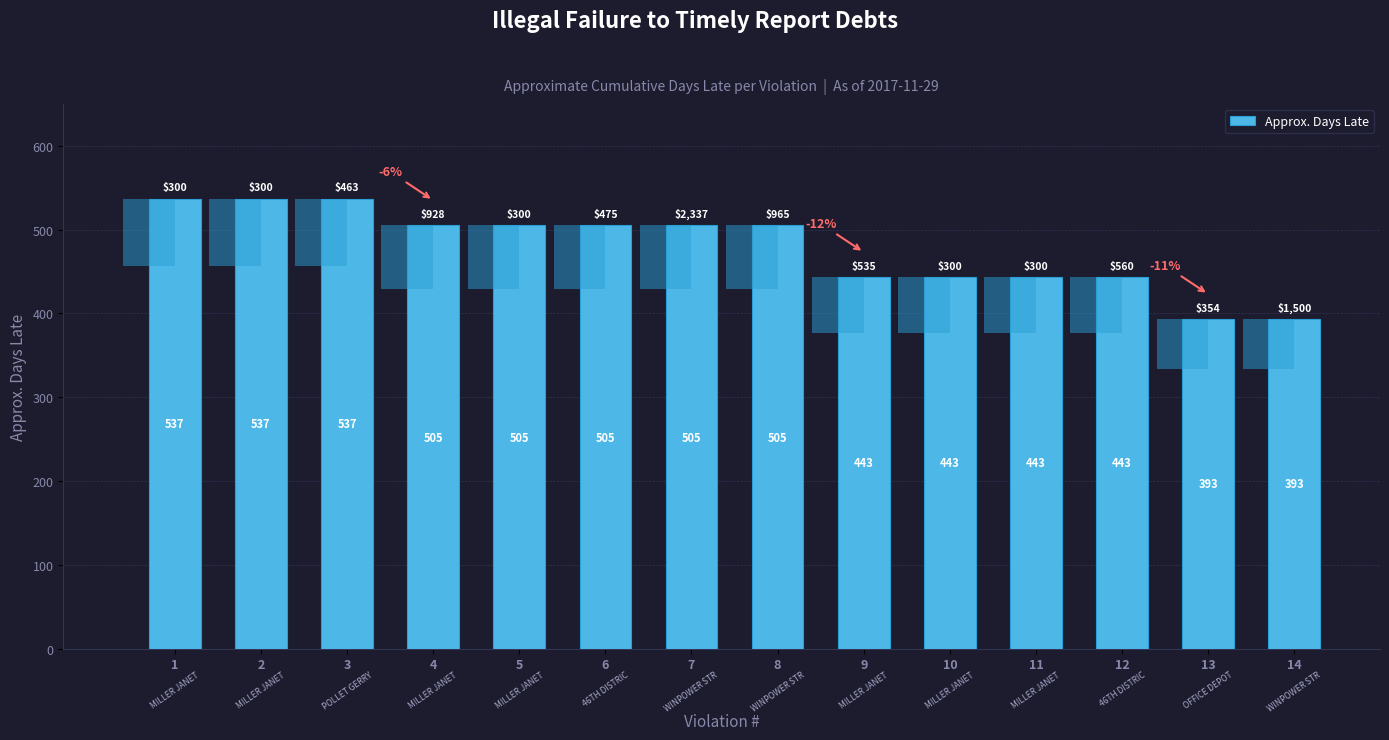

Count the values in the range 443 to 505.

9